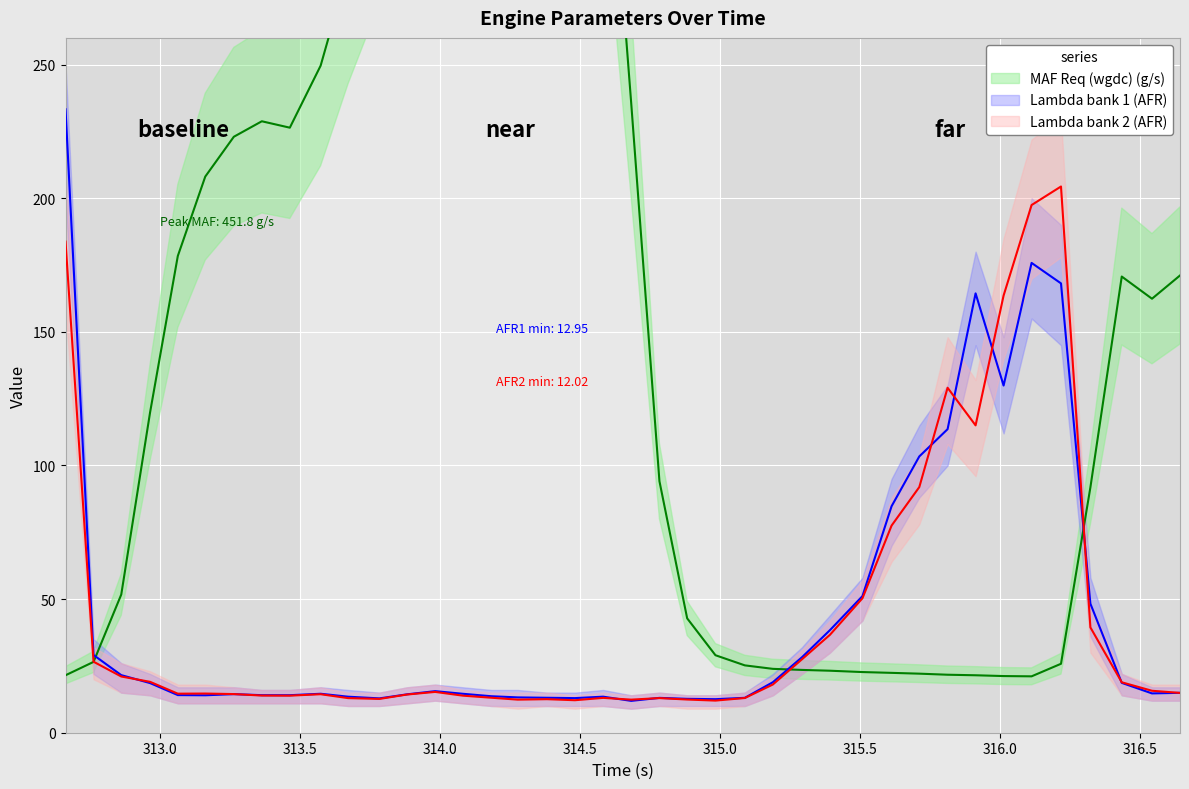

What is the highest value of the Lambda bank 1 (AFR) series?

233.3